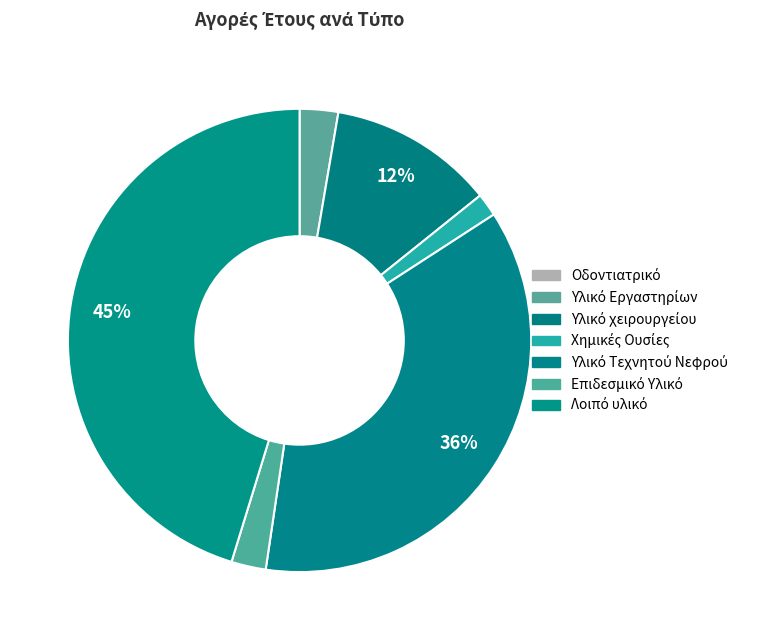

How many segments does this pie chart have?

7